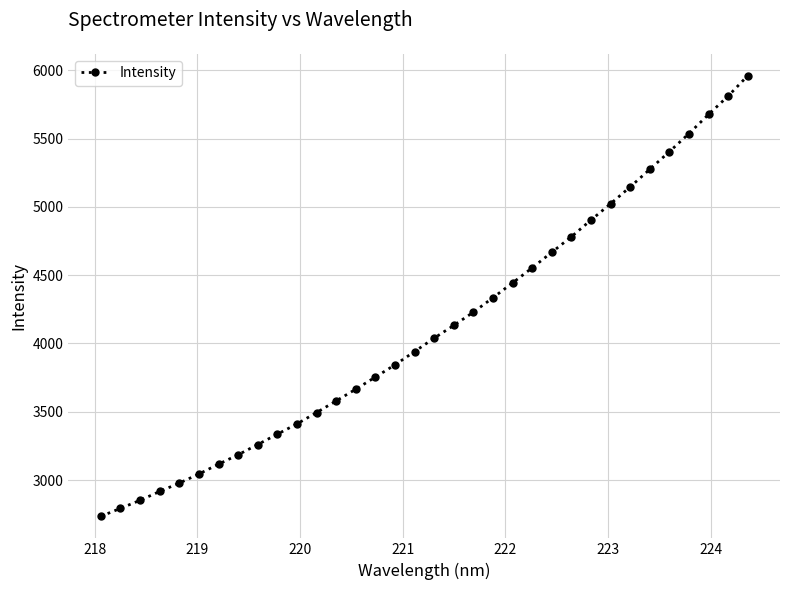

What is the difference between the maximum and minimum values?

3225.6